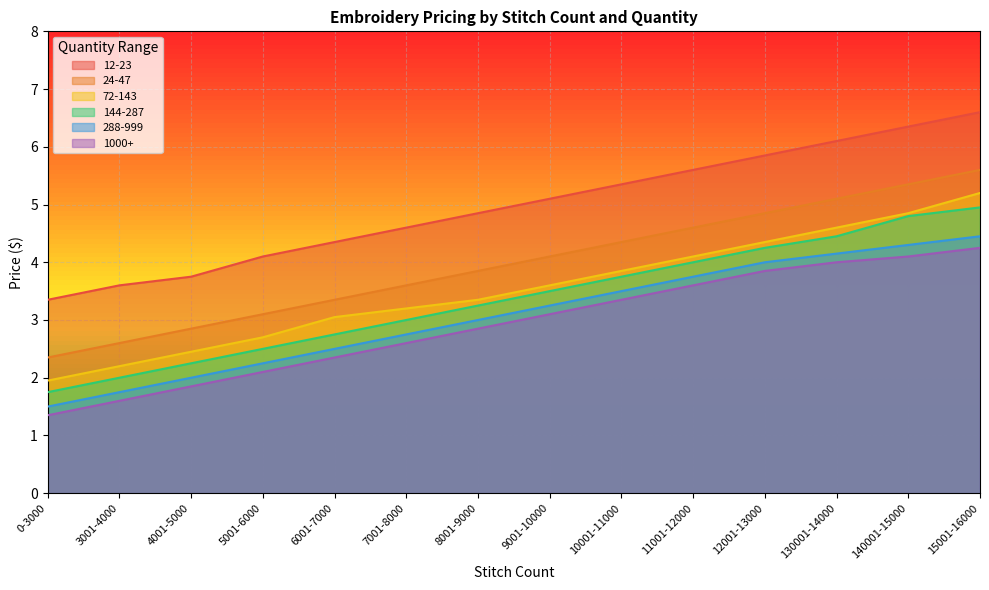

True or false: 24-47 has a value of 3.2 at 12001-13000.

False